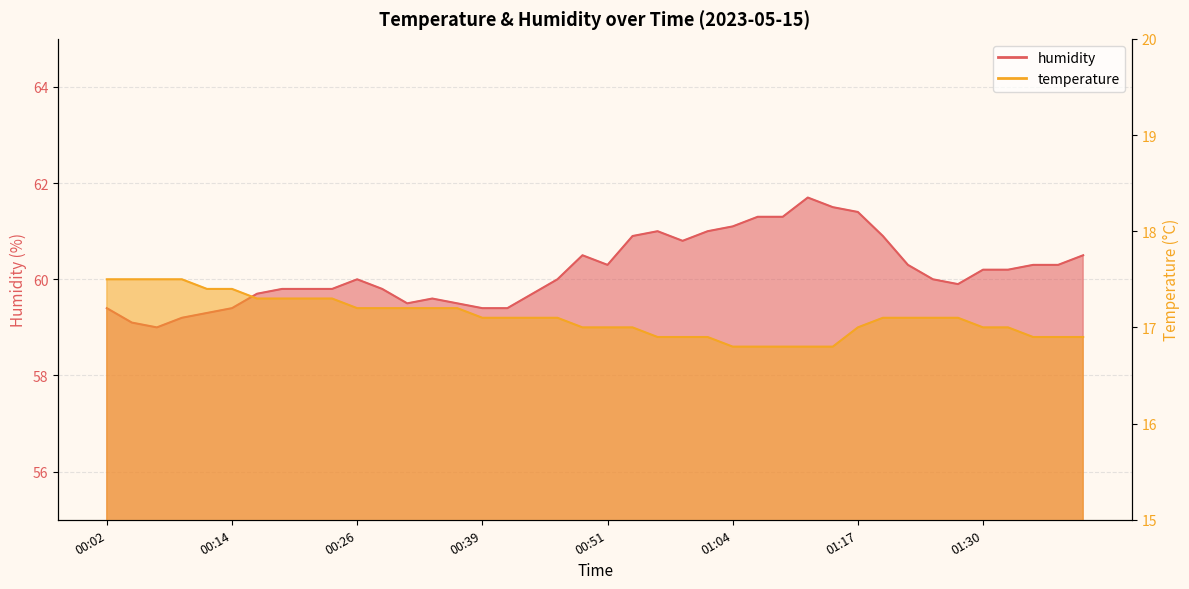

Reading left to right, extract all data points from this chart.

temperature: 00:02=17.5	00:04=17.5	00:07=17.5	00:09=17.5	00:12=17.4	00:14=17.4	00:17=17.3	00:19=17.3	00:22=17.3	00:24=17.3	00:26=17.2	00:29=17.2	00:31=17.2	00:34=17.2	00:36=17.2	00:39=17.1	00:41=17.1	00:44=17.1	00:46=17.1	00:49=17.0	00:51=17.0	00:54=17.0	00:56=16.9	00:59=16.9	01:01=16.9	01:04=16.8	01:06=16.8	01:09=16.8	01:11=16.8	01:14=16.8	01:17=17.0	01:19=17.1	01:22=17.1	01:24=17.1	01:27=17.1	01:30=17.0	01:32=17.0	01:35=16.9	01:38=16.9	01:40=16.9
humidity: 00:02=59.4	00:04=59.1	00:07=59.0	00:09=59.2	00:12=59.3	00:14=59.4	00:17=59.7	00:19=59.8	00:22=59.8	00:24=59.8	00:26=60.0	00:29=59.8	00:31=59.5	00:34=59.6	00:36=59.5	00:39=59.4	00:41=59.4	00:44=59.7	00:46=60.0	00:49=60.5	00:51=60.3	00:54=60.9	00:56=61.0	00:59=60.8	01:01=61.0	01:04=61.1	01:06=61.3	01:09=61.3	01:11=61.7	01:14=61.5	01:17=61.4	01:19=60.9	01:22=60.3	01:24=60.0	01:27=59.9	01:30=60.2	01:32=60.2	01:35=60.3	01:38=60.3	01:40=60.5